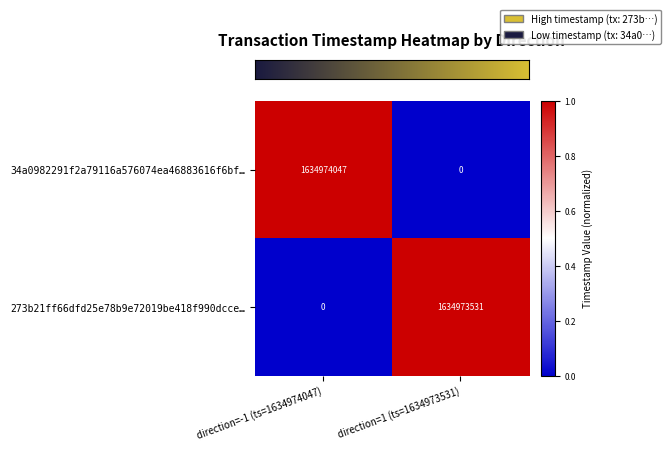

True or false: 34a0982291f2a79116a576074ea46883616f6bf… has a value of -1008160271 at direction=1 (ts=1634973531).

False